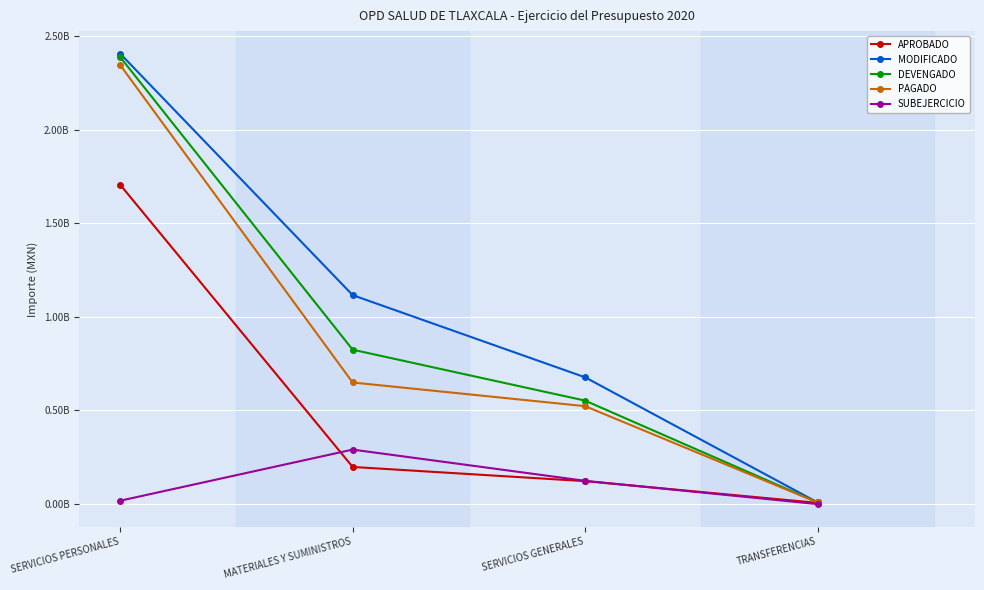

Where is SUBEJERCICIO nearest to the value 145626861?

SERVICIOS GENERALES